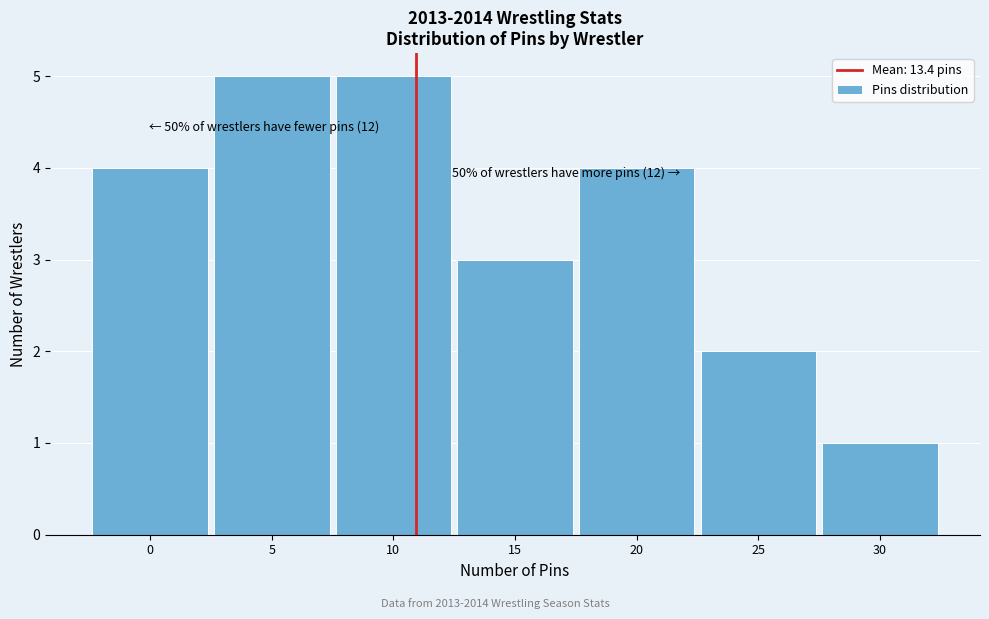

Reading left to right, transcribe all the data shown in this chart.

0=4	5=5	10=5	15=3	20=4	25=2	30=1